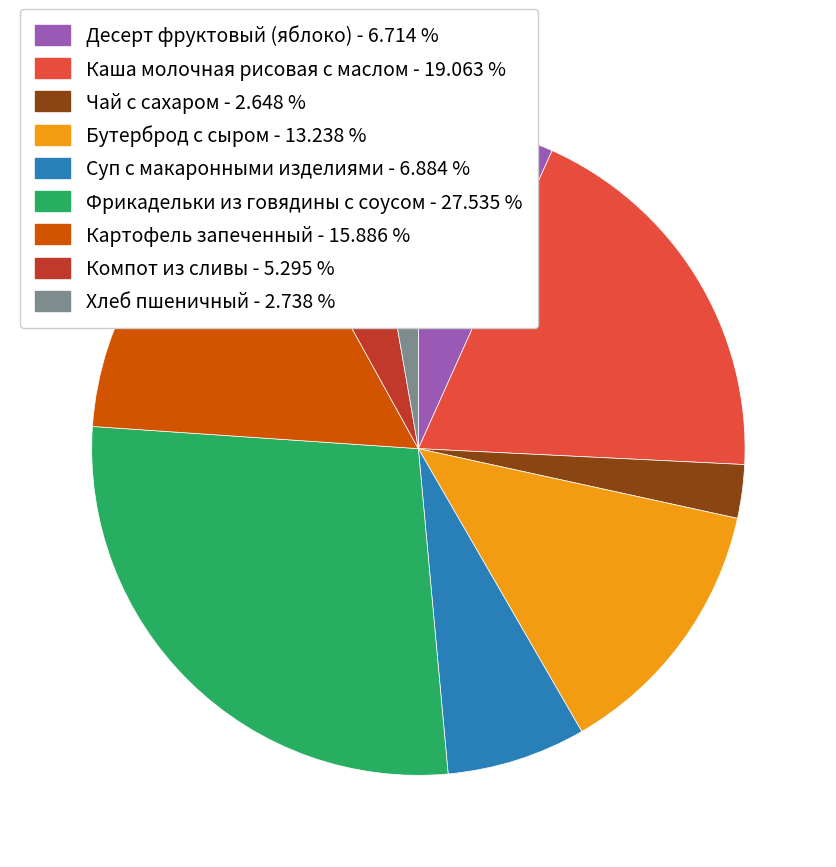

Which has a higher value, Бутерброд с сыром - 13.238 % or Каша молочная рисовая с маслом - 19.063 %?

Каша молочная рисовая с маслом - 19.063 %